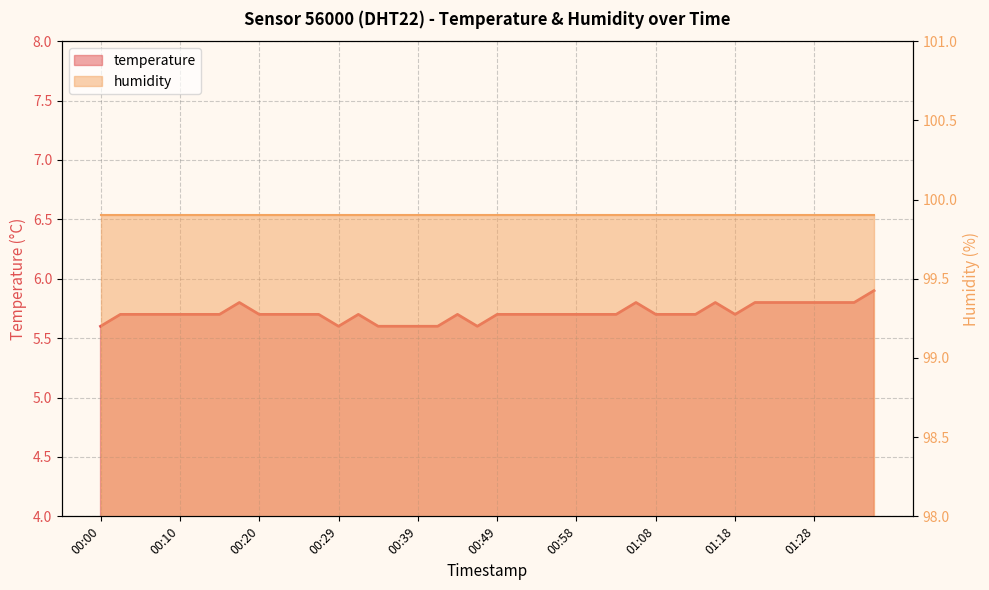

What position from the left is 00:32?

14